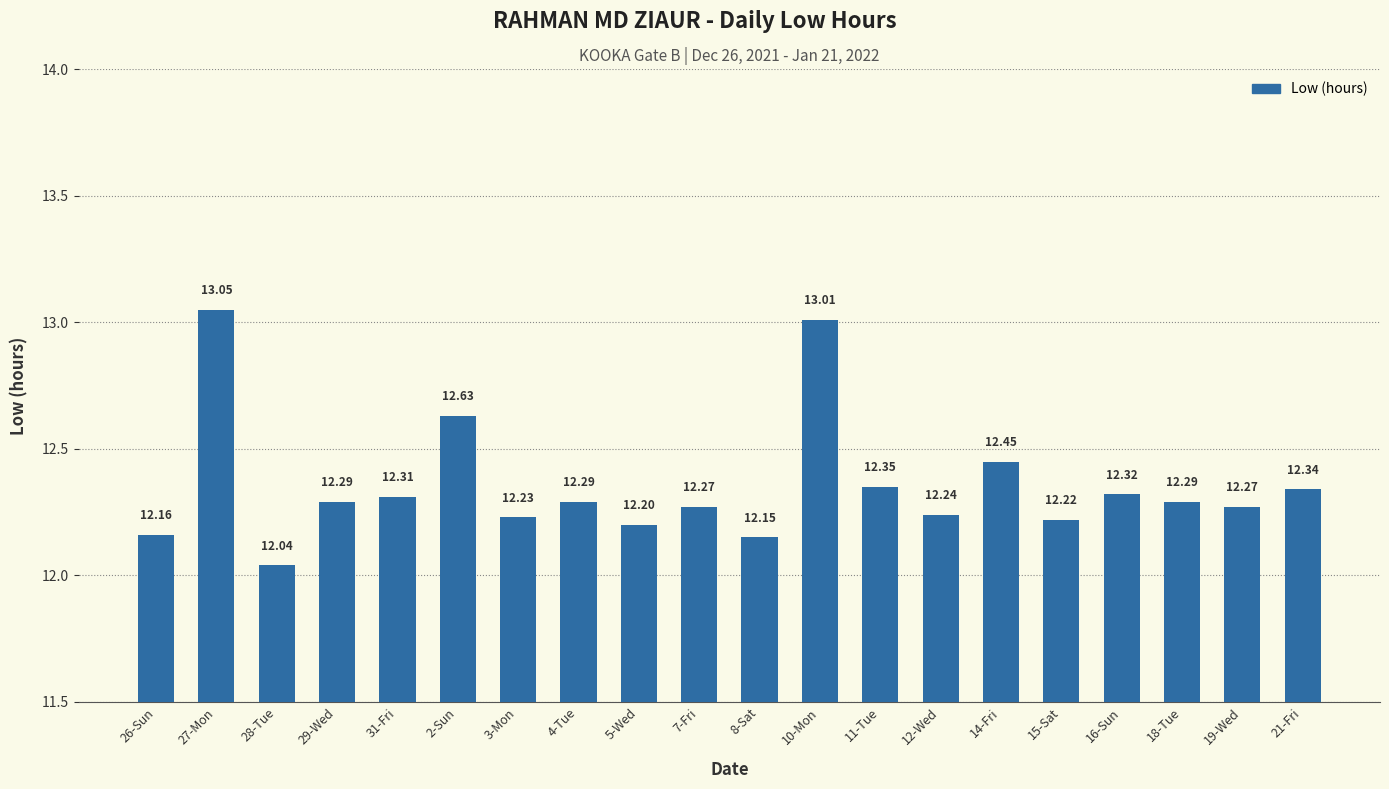

What is the value of the 7th bar from the left?

12.2